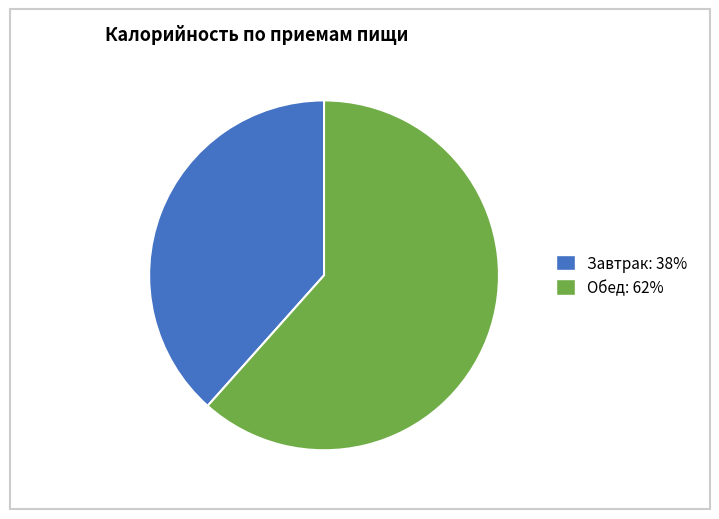

Does Обед: 62% represent more than half of the total?

Yes